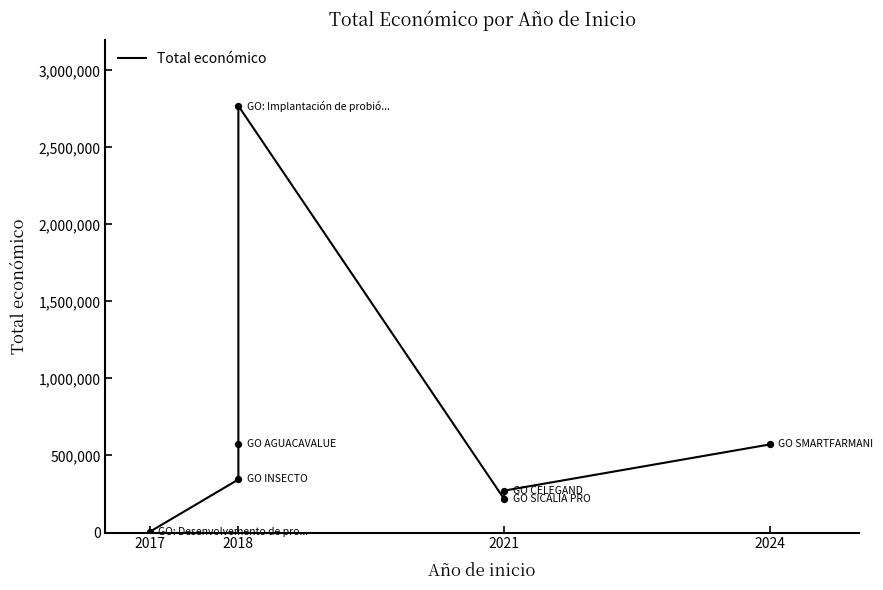

What is the change in value from 2018 to 2021?

-301599